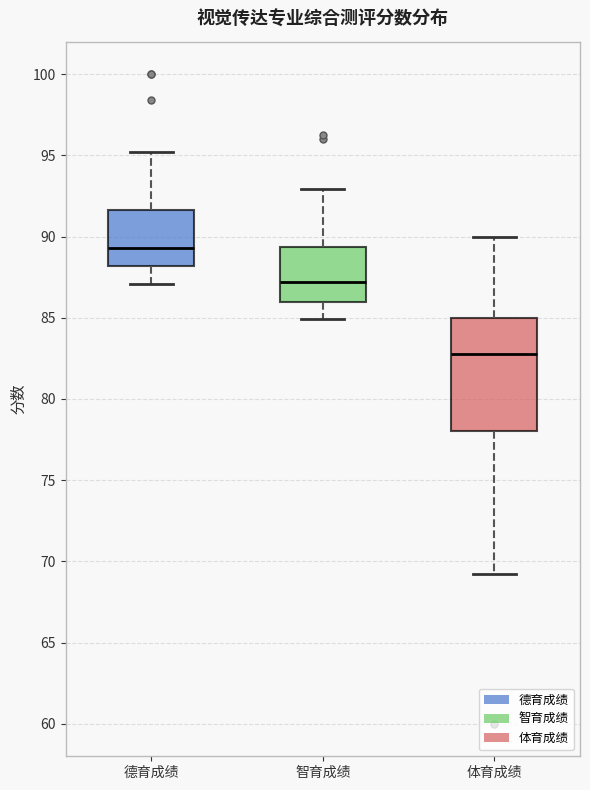

Reading left to right, read every box against the y-axis: the position of its median line, the range the box covers, and the ends of its whiskers. The values are not printed on the chart, so give them approximately, as read against the axis.

德育成绩: median 89.5, box 88.0 to 91.5, whiskers 87.0 to 95.0
智育成绩: median 87.0, box 86.0 to 89.5, whiskers 85.0 to 93.0
体育成绩: median 83.0, box 78.0 to 85.0, whiskers 69.5 to 90.0